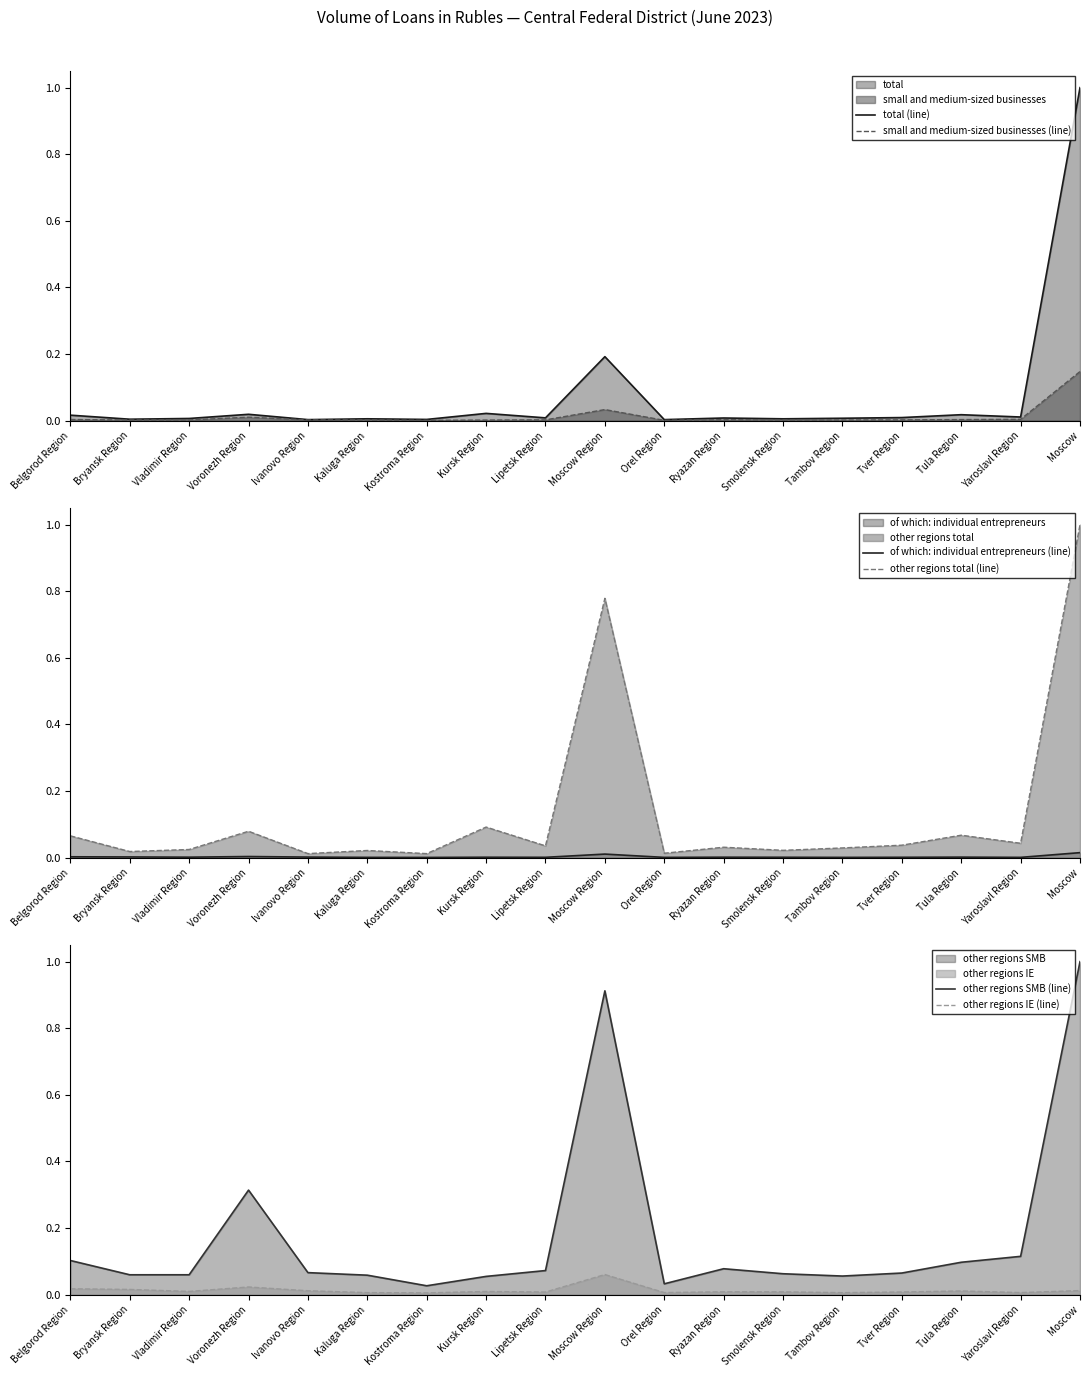

What are all the series names shown in the legend?

total (line), small and medium-sized businesses (line), of which: individual entrepreneurs (line), other regions total (line), other regions SMB (line), other regions IE (line)